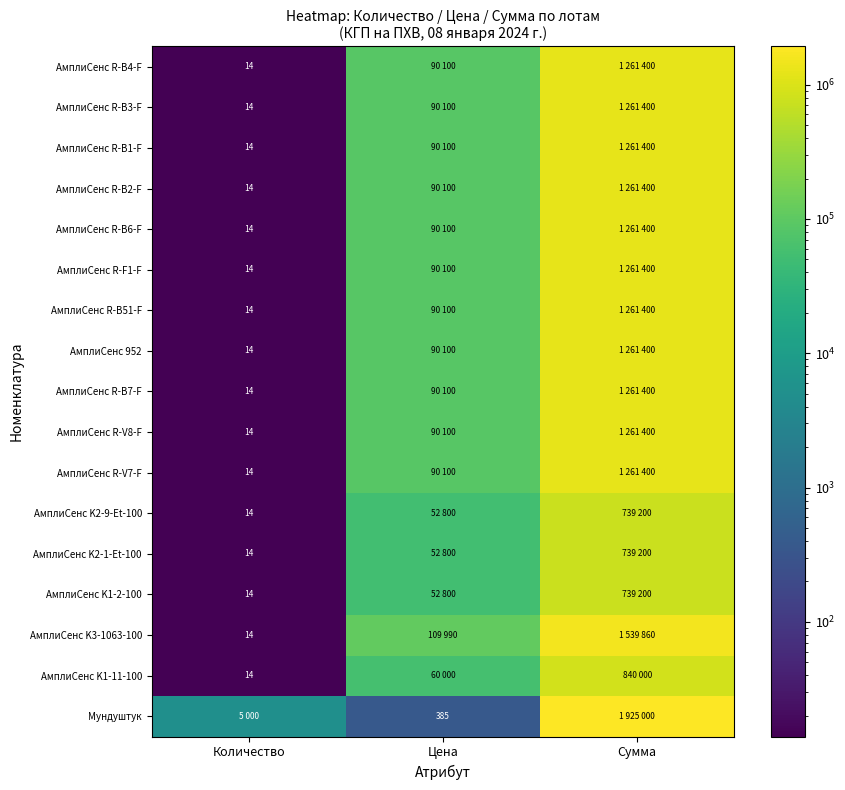

Which category has the lowest value across all series?

Количество